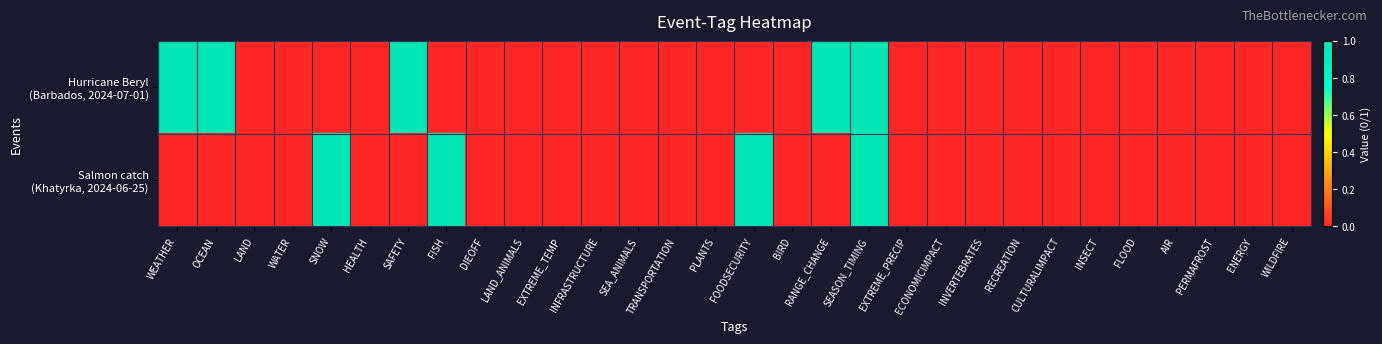

How many data points does each series have?

30